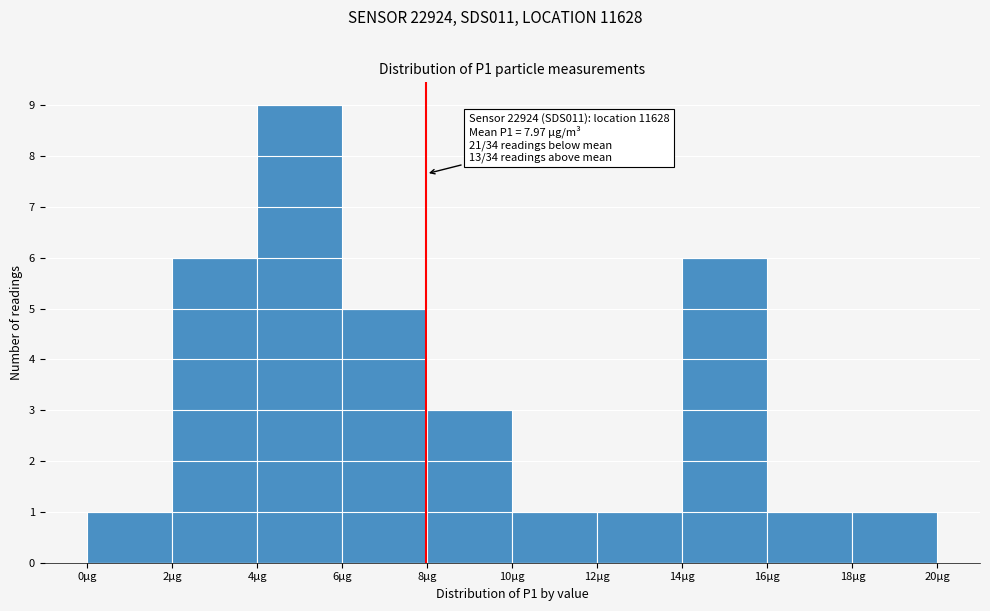

Over which range of the x-axis is the bar tallest?

4 to 6